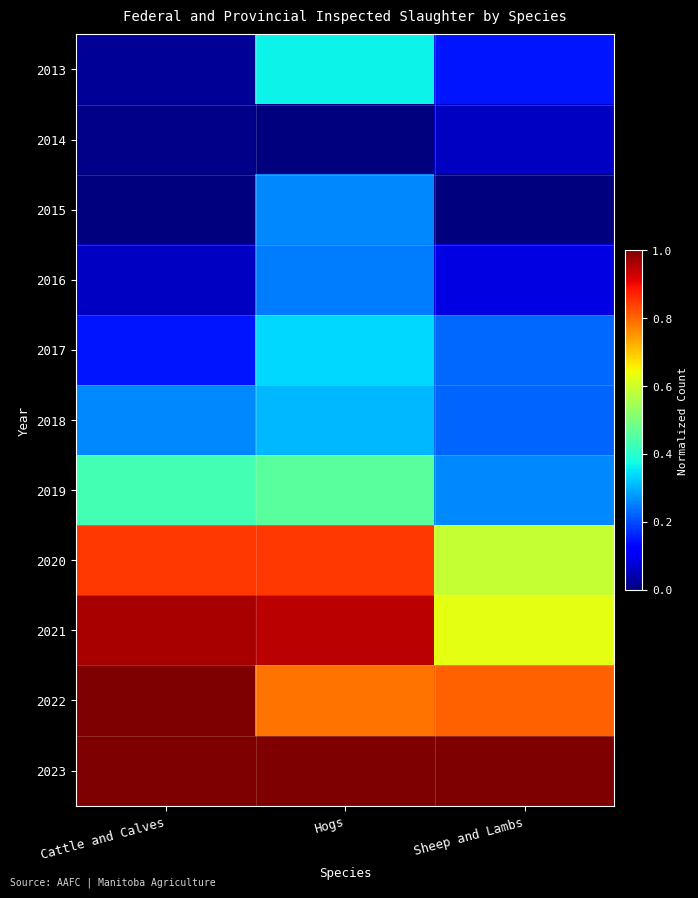

At how many categories does at least one series exceed 0?

3